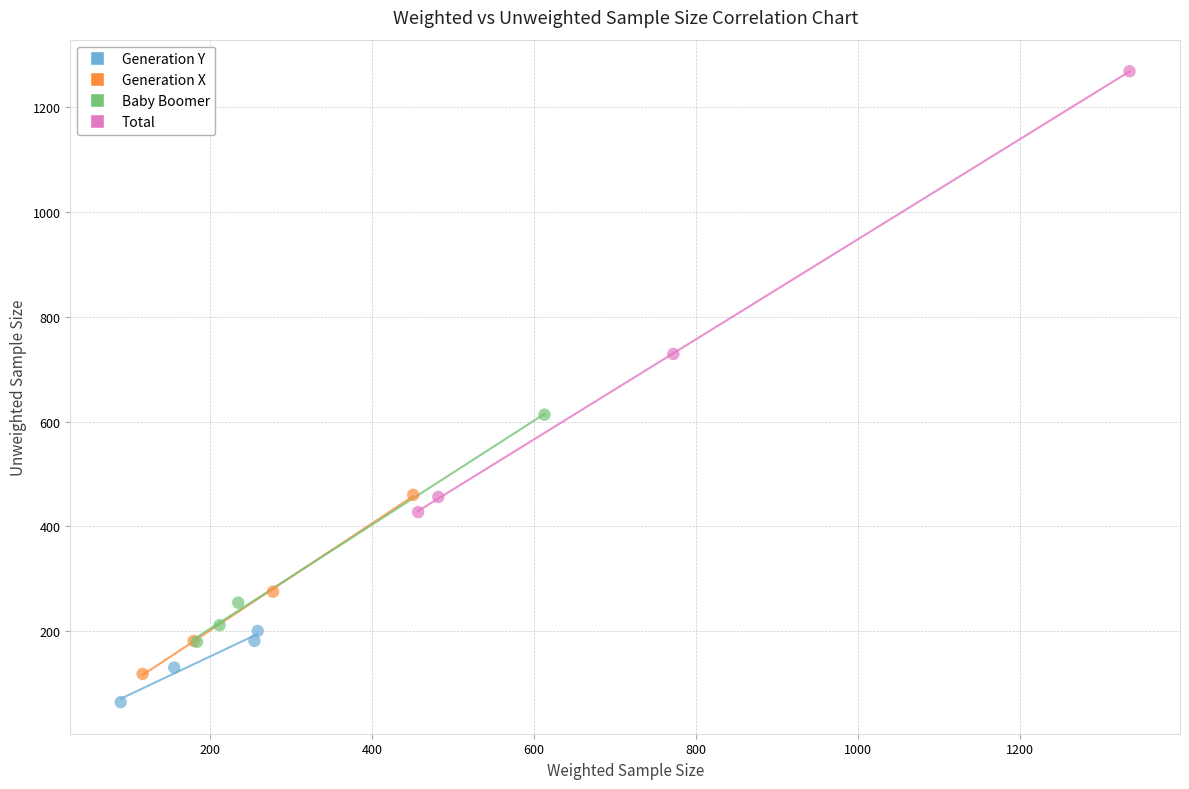

Which series contains the highest Y value?

Total